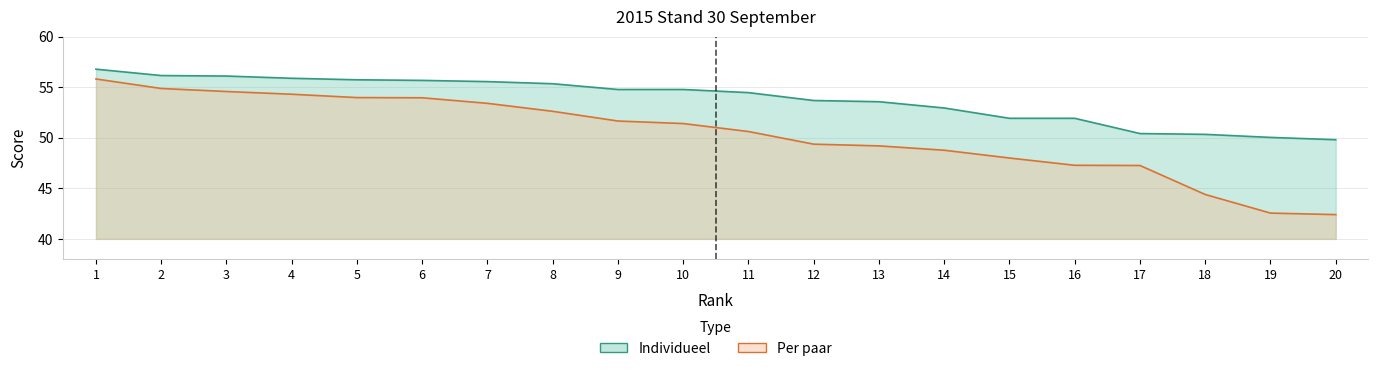

True or false: Individueel and Per paar cross at least once.

False